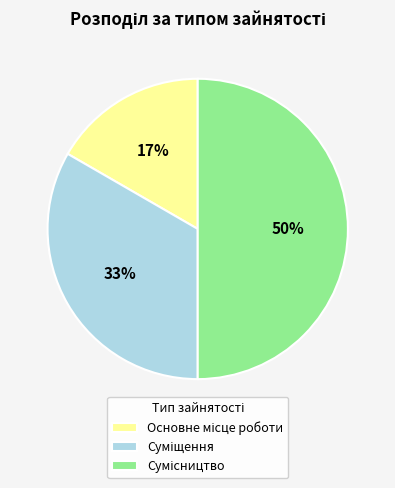

To the nearest percent, what is the difference between the largest and smallest slice percentages?

33%